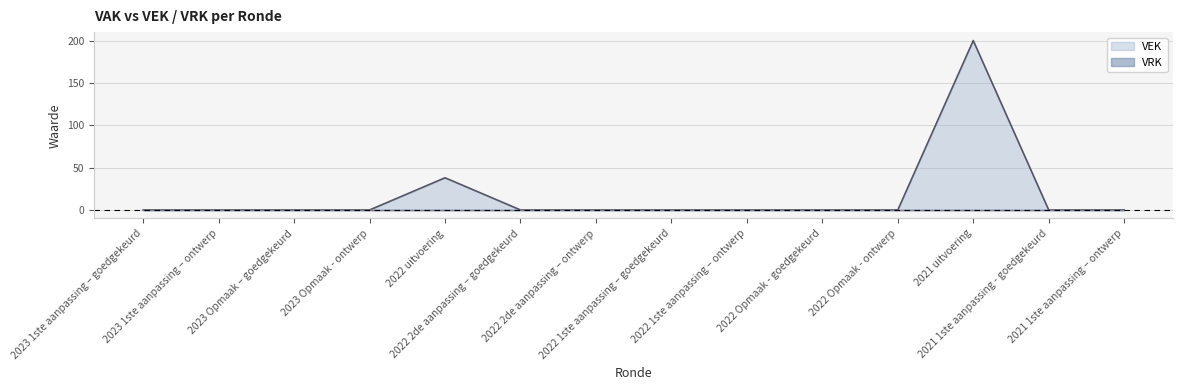

What is the label of the 7th point from the left?

2022 2de aanpassing – ontwerp